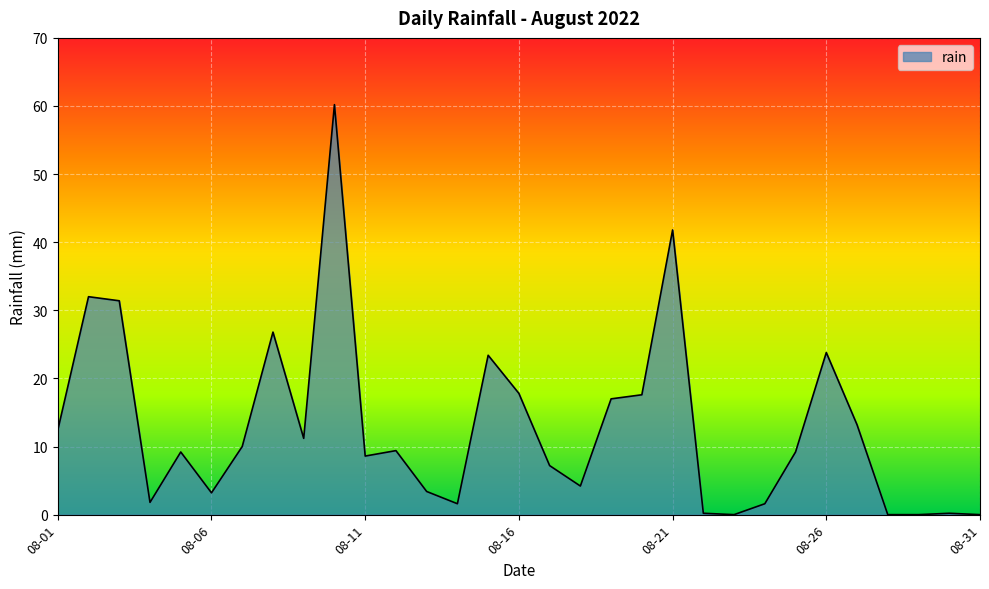

What is the maximum value shown in the chart?

60.2